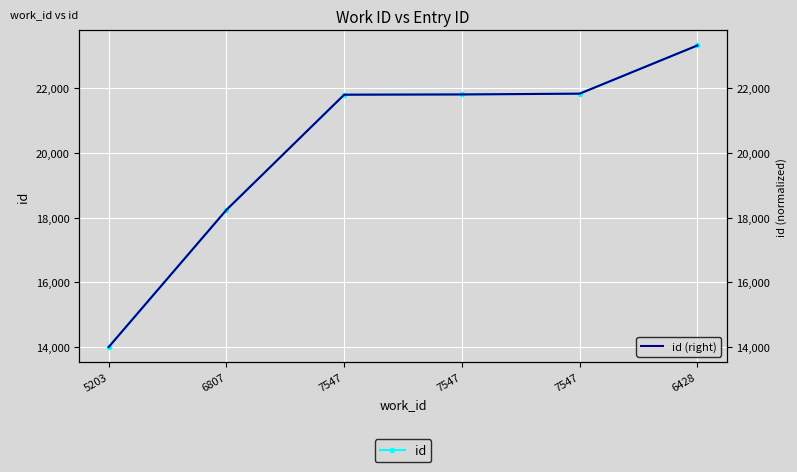

Reading left to right, extract all data points from this chart.

id: 5203=13998	6807=18237	7547=21797	7547=21805	7547=21829	6428=23319
id (right): 5203=13998	6807=18237	7547=21797	7547=21805	7547=21829	6428=23319